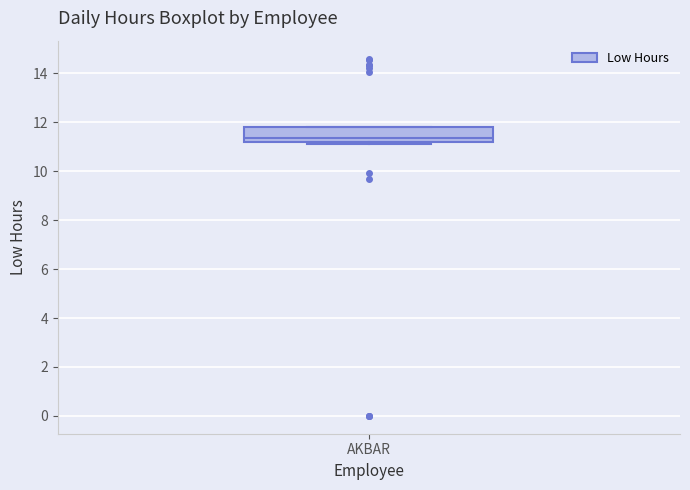

Read this box plot against the y-axis: the position of the median line, the range covered by the box, and the ends of both whiskers. The values are not printed on the chart, so give them approximately, as read against the axis.

median 11.4, box 11.2 to 11.8, whiskers 11.2 (just below the box's lower edge) to 11.8